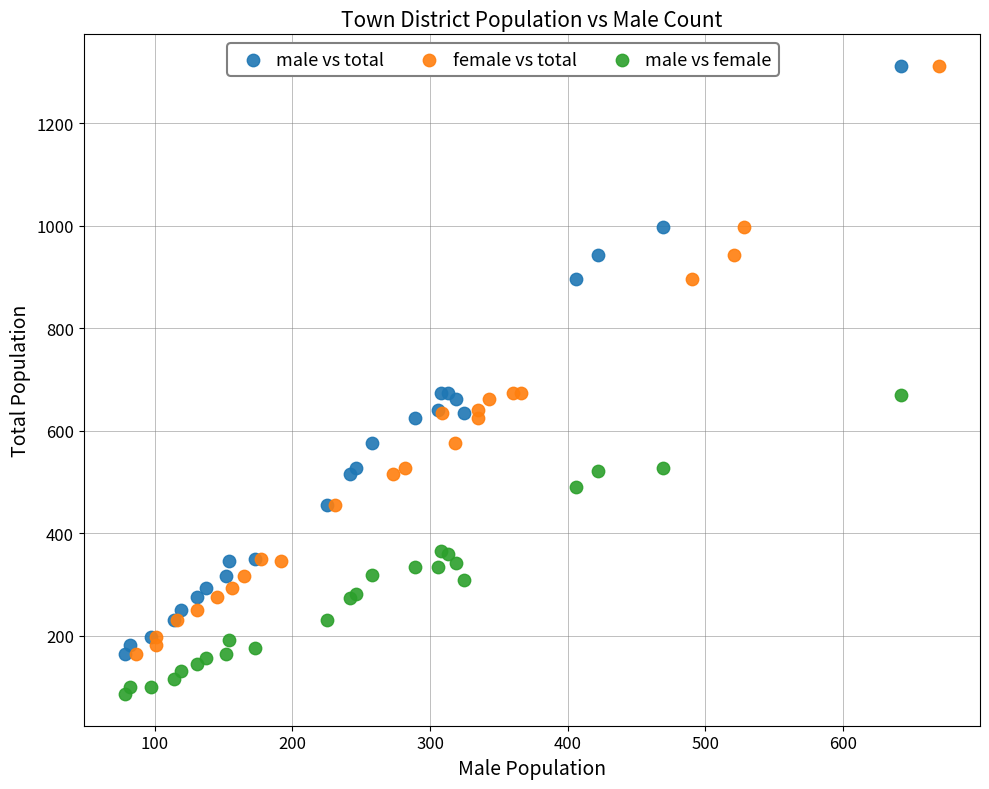

Which series contains the lowest Y value?

male vs female